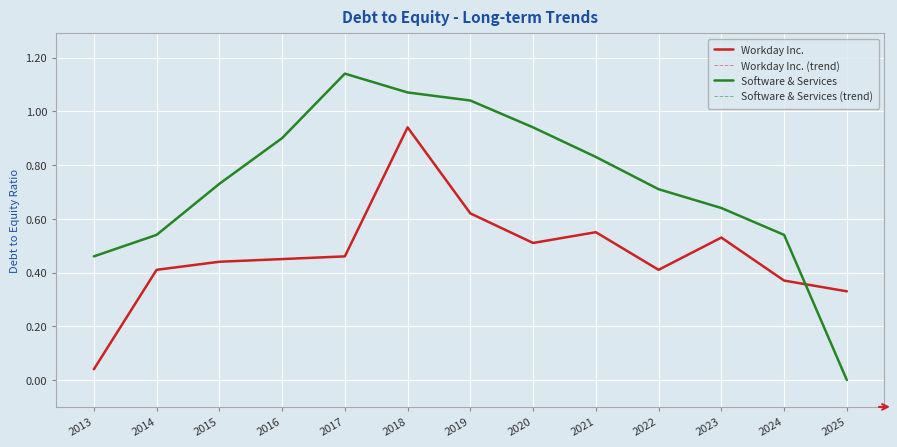

Does the chart display data point markers on the line(s)?

No